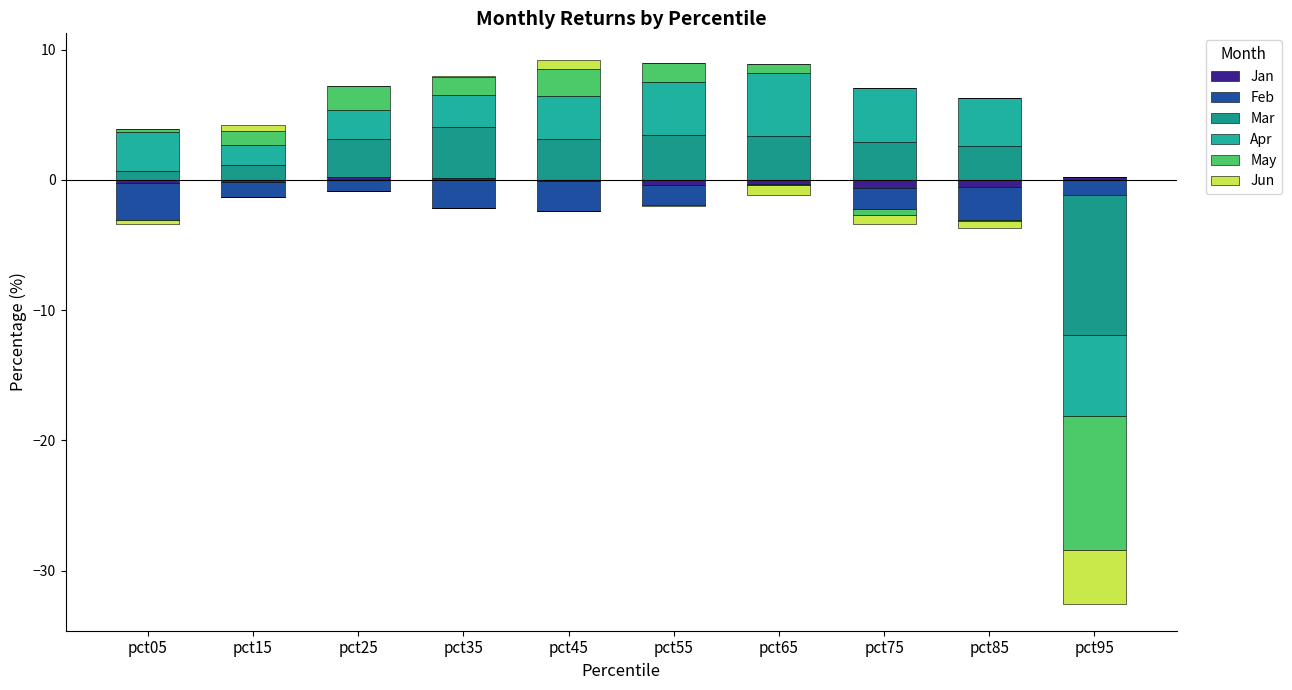

The value of Mar at pct75 is 2.9. True or false?

True